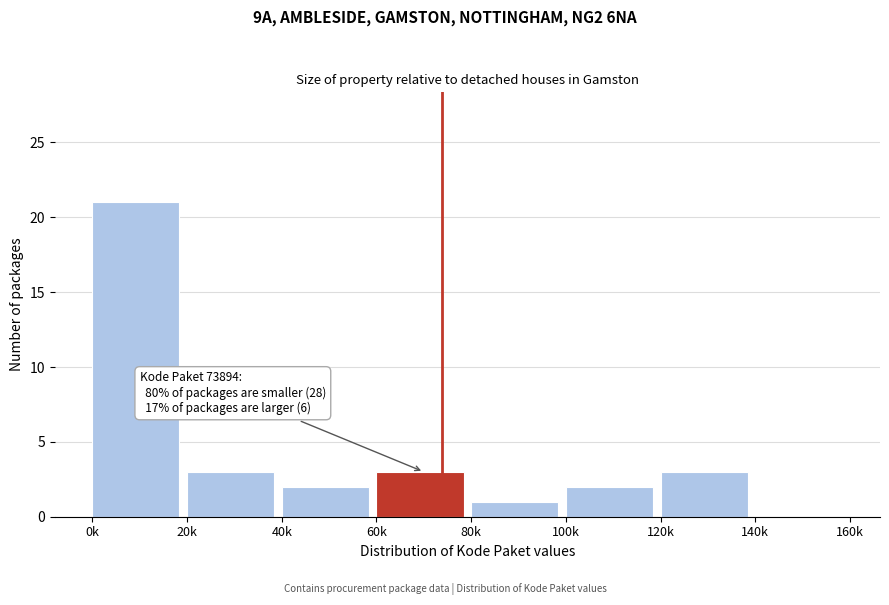

Reading left to right, transcribe all the data shown in this chart.

0k=21	20k=3	40k=2	60k=3	80k=1	100k=2	120k=3	140k=0